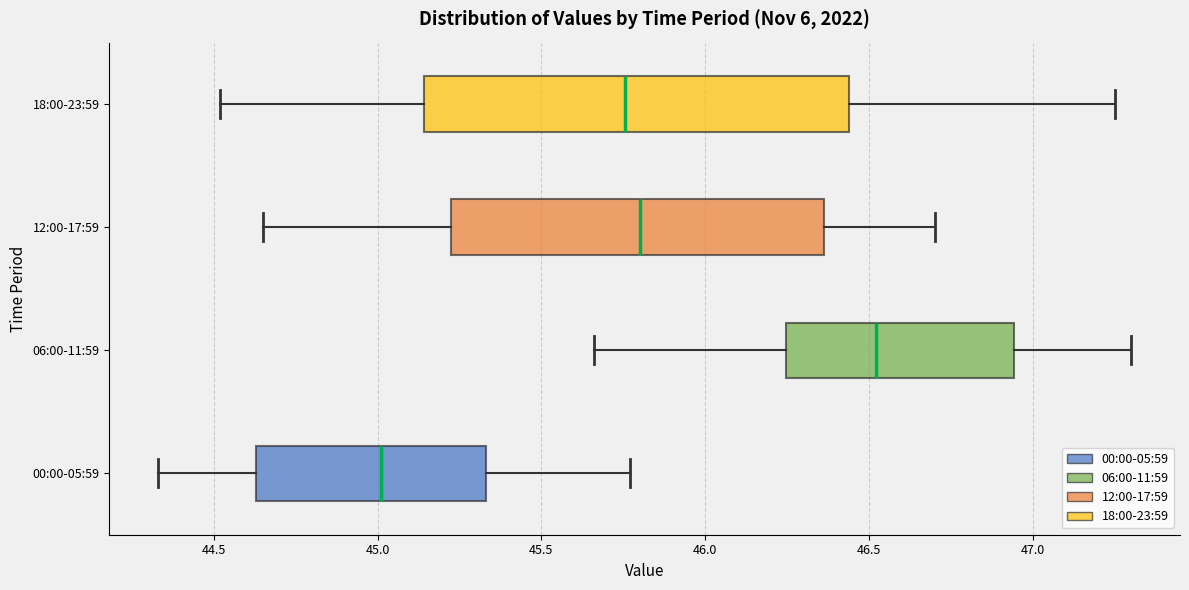

Reading bottom to top, transcribe this box plot: for each box, give where its median line is, the range the box spans, and where its two whiskers end, as read against the x-axis. The values are not printed on the chart, so give them approximately, as read against the axis.

00:00-05:59: median 45.00, box 44.65 to 45.35, whiskers 44.35 to 45.75
06:00-11:59: median 46.50, box 46.25 to 46.95, whiskers 45.65 to 47.30
12:00-17:59: median 45.80, box 45.25 to 46.35, whiskers 44.65 to 46.70
18:00-23:59: median 45.75, box 45.15 to 46.45, whiskers 44.50 to 47.25